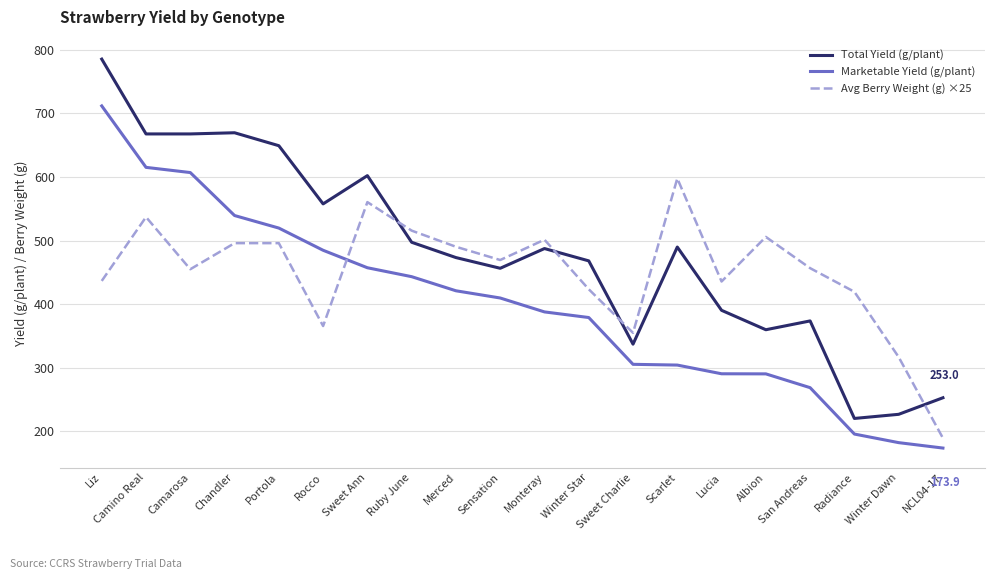

How many values in the Avg Berry Weight (g) ×25 series exceed 469?

10